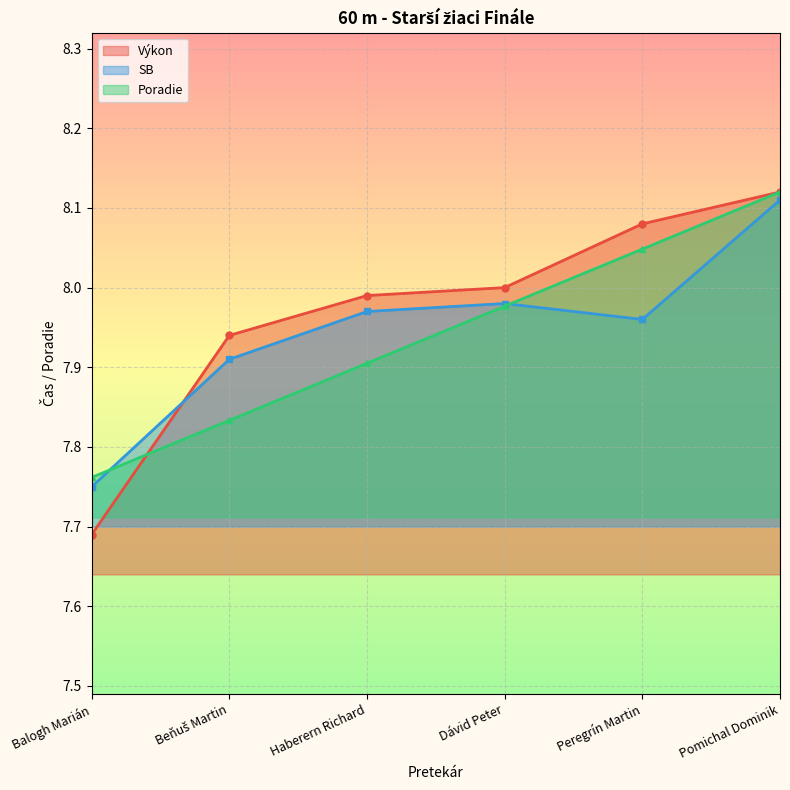

What is the sum of the SB values at Peregrín Martin and Pomichal Dominik?

16.1